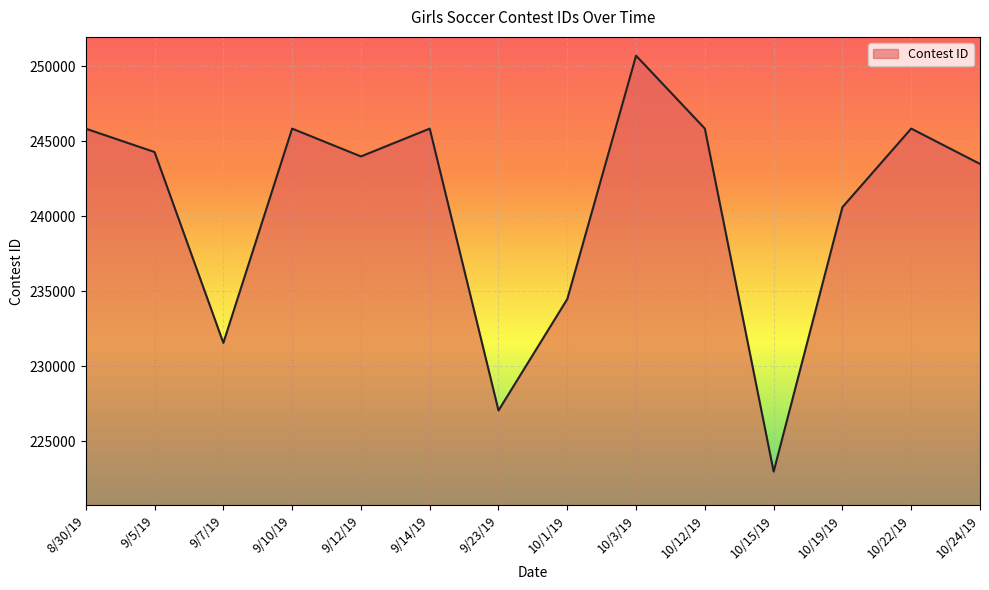

Is it true that the value at 10/15/19 is 222963?

True